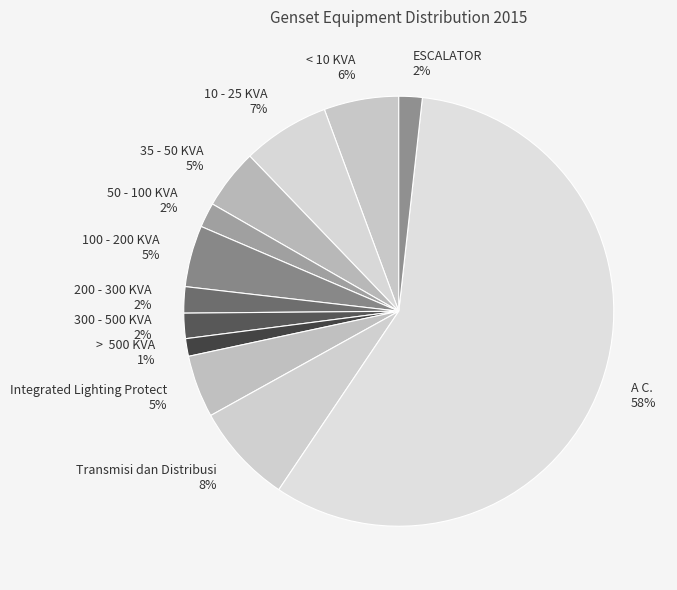

Count the number of slices in the pie.

12